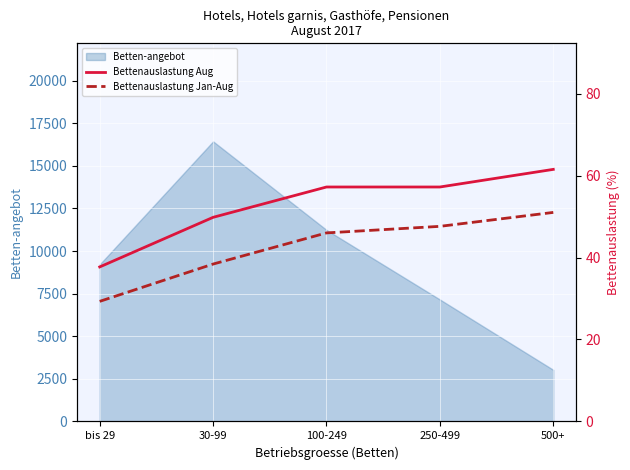

True or false: Bettenauslastung Aug has more than 1 points higher than both neighbors.

False